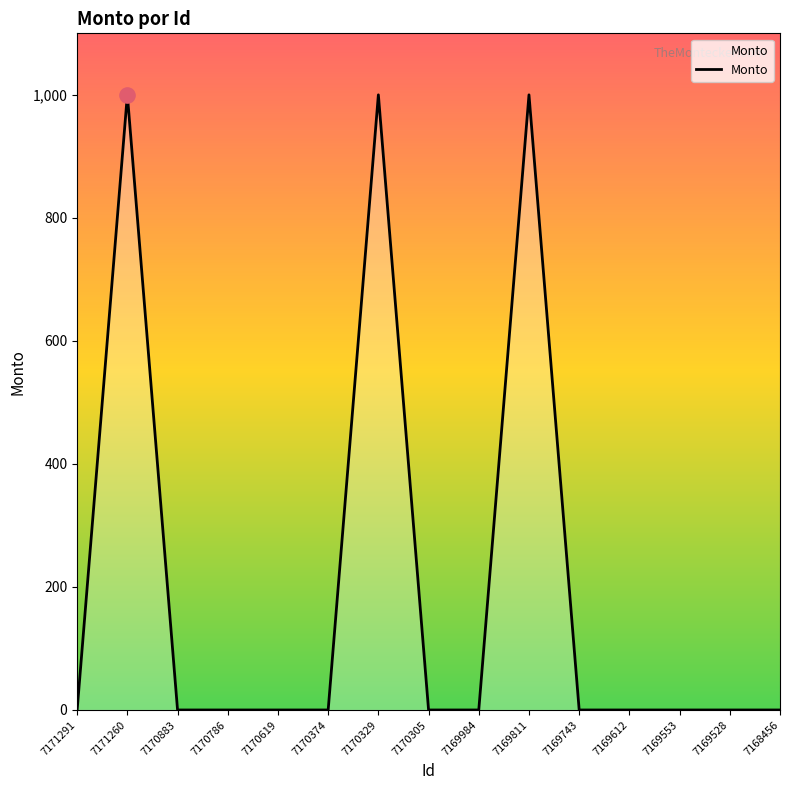

Between 7170329 and 7169612, which is larger?

7170329